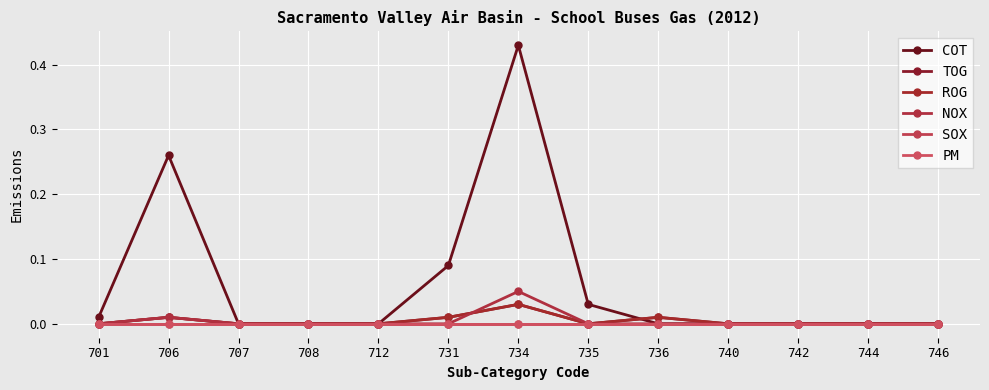

Is it true that NOX equals -0.0 at 731?

False